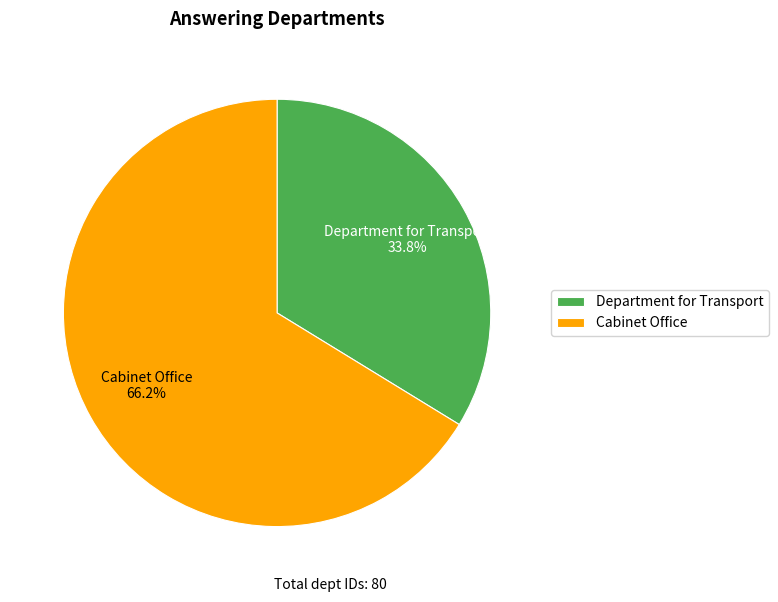

Does Department for Transport represent more than half of the total?

No